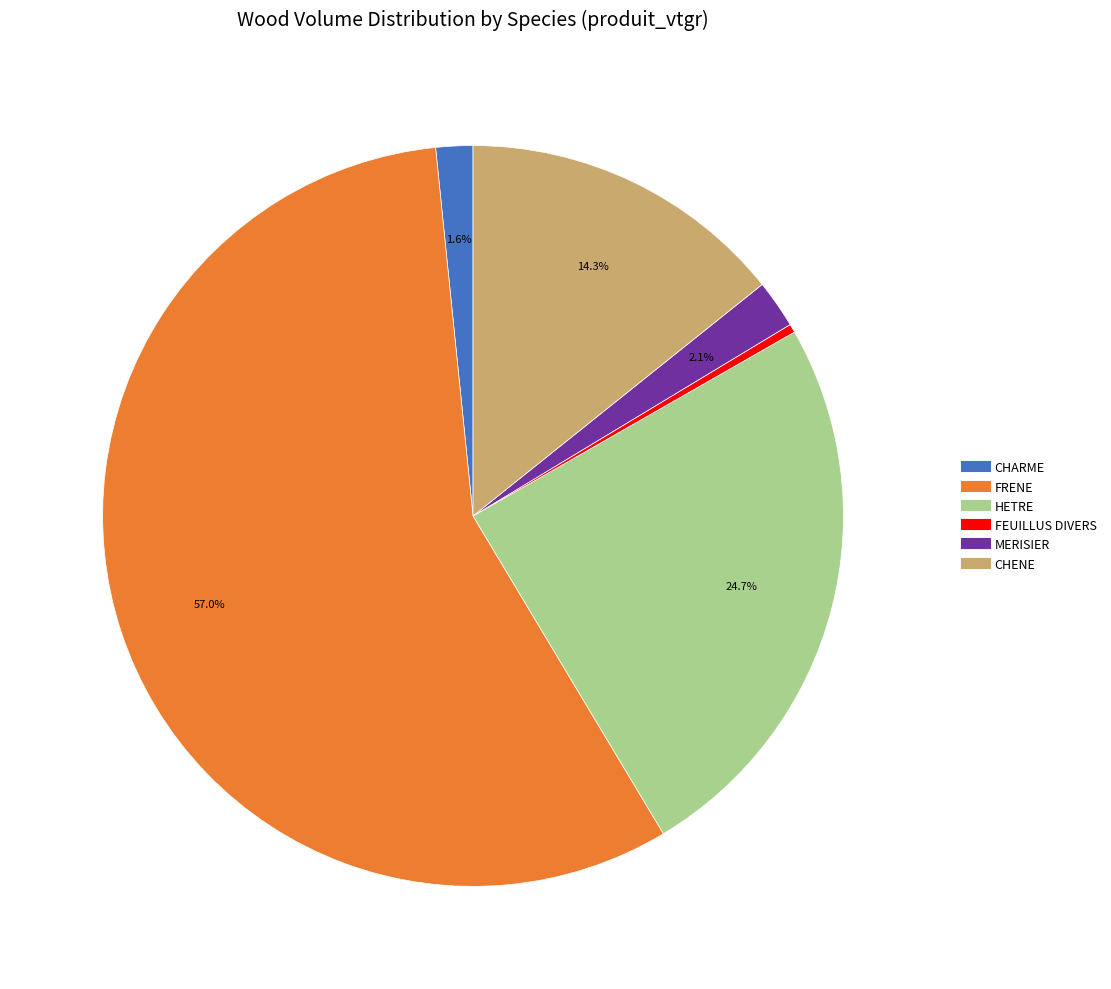

Which has a higher value, FRENE or MERISIER?

FRENE